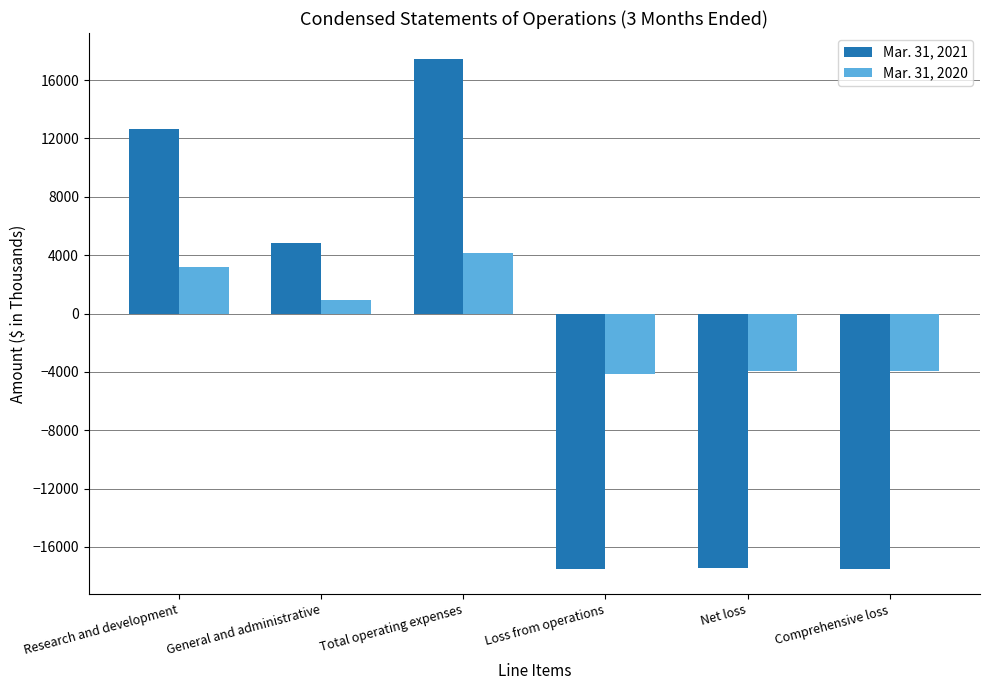

At which label does Mar. 31, 2021 first exceed 4815?

Research and development